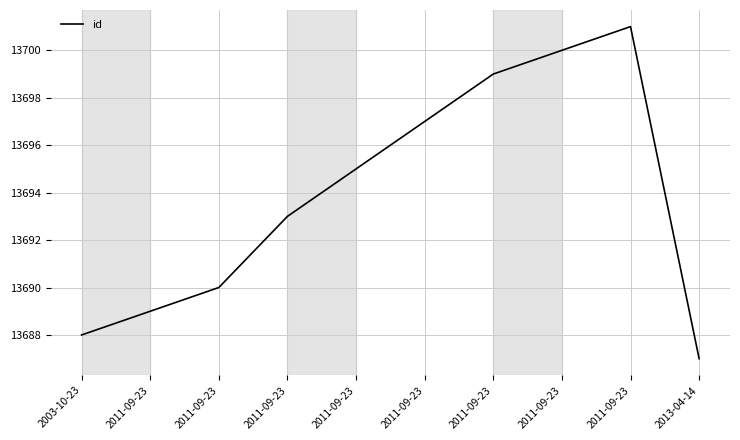

Does the chart display data point markers on the line(s)?

No